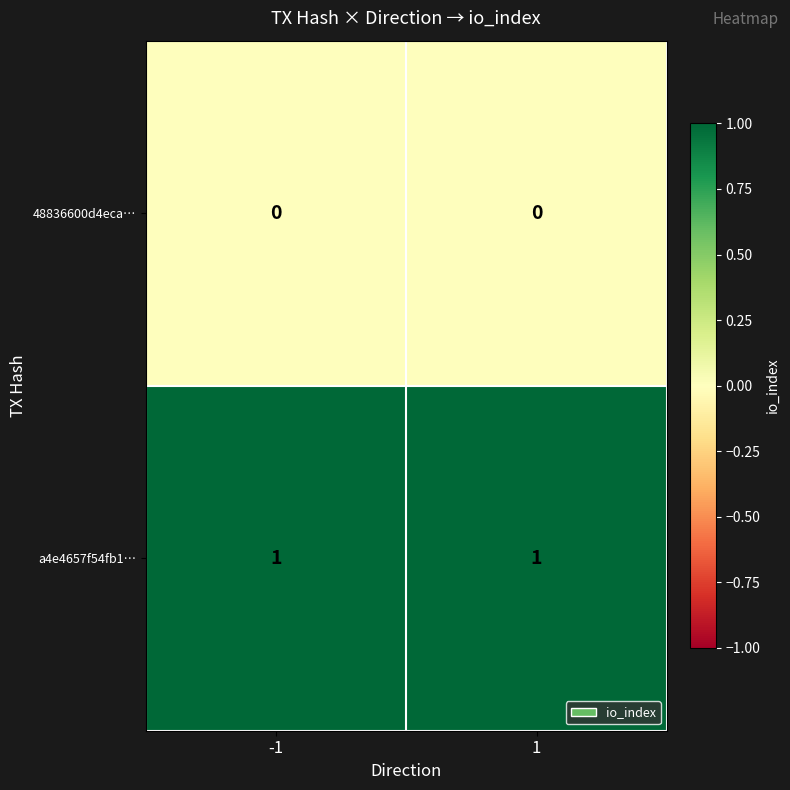

True or false: a4e4657f54fb1… has a value of 1 at 1.

True